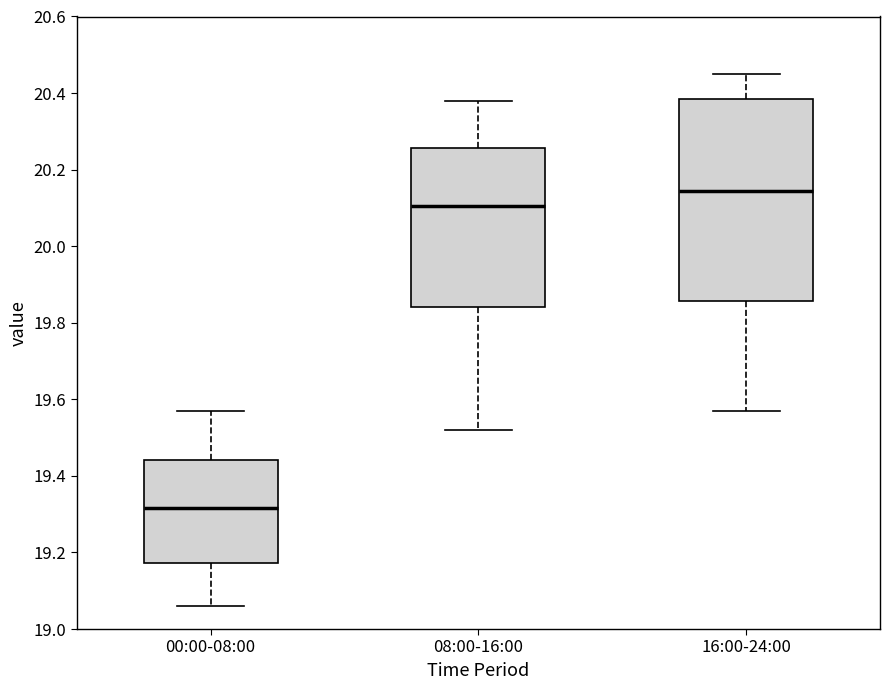

Reading left to right, transcribe this box plot: for each box, give where its median line is, the range the box spans, and where its two whiskers end, as read against the y-axis. The values are not printed on the chart, so give them approximately, as read against the axis.

00:00-08:00: median 19.32, box 19.18 to 19.44, whiskers 19.06 to 19.58
08:00-16:00: median 20.10, box 19.84 to 20.26, whiskers 19.52 to 20.38
16:00-24:00: median 20.14, box 19.86 to 20.38, whiskers 19.58 to 20.46